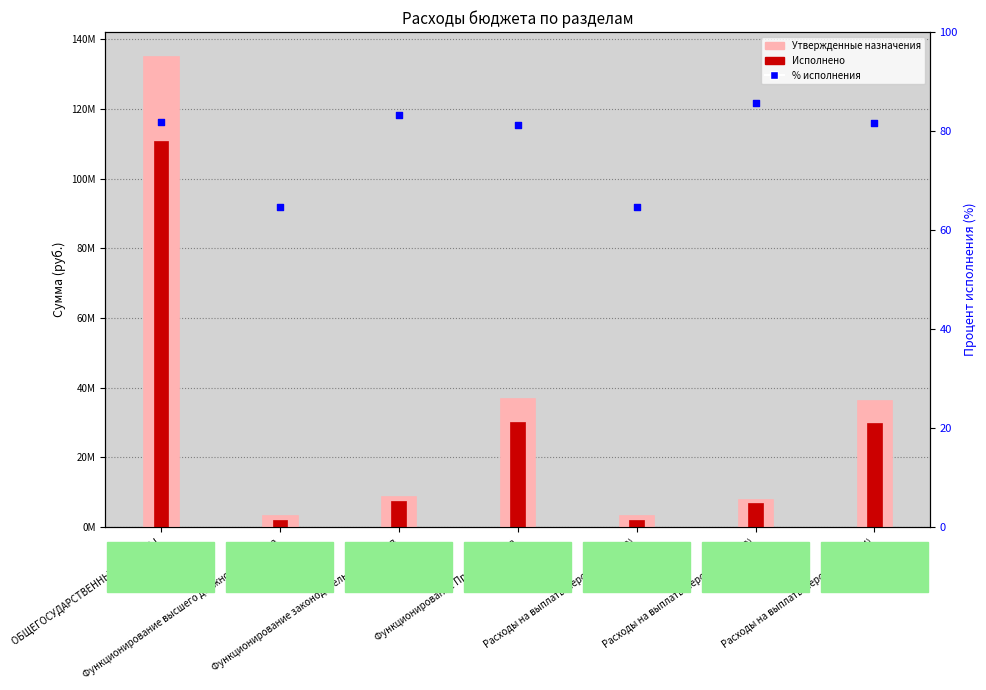

Which series contains the lowest Y value?

% исполнения